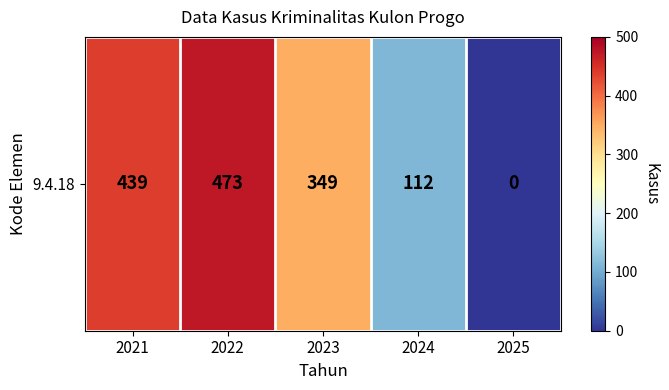

What is the change in value from 2023 to 2024?

-237